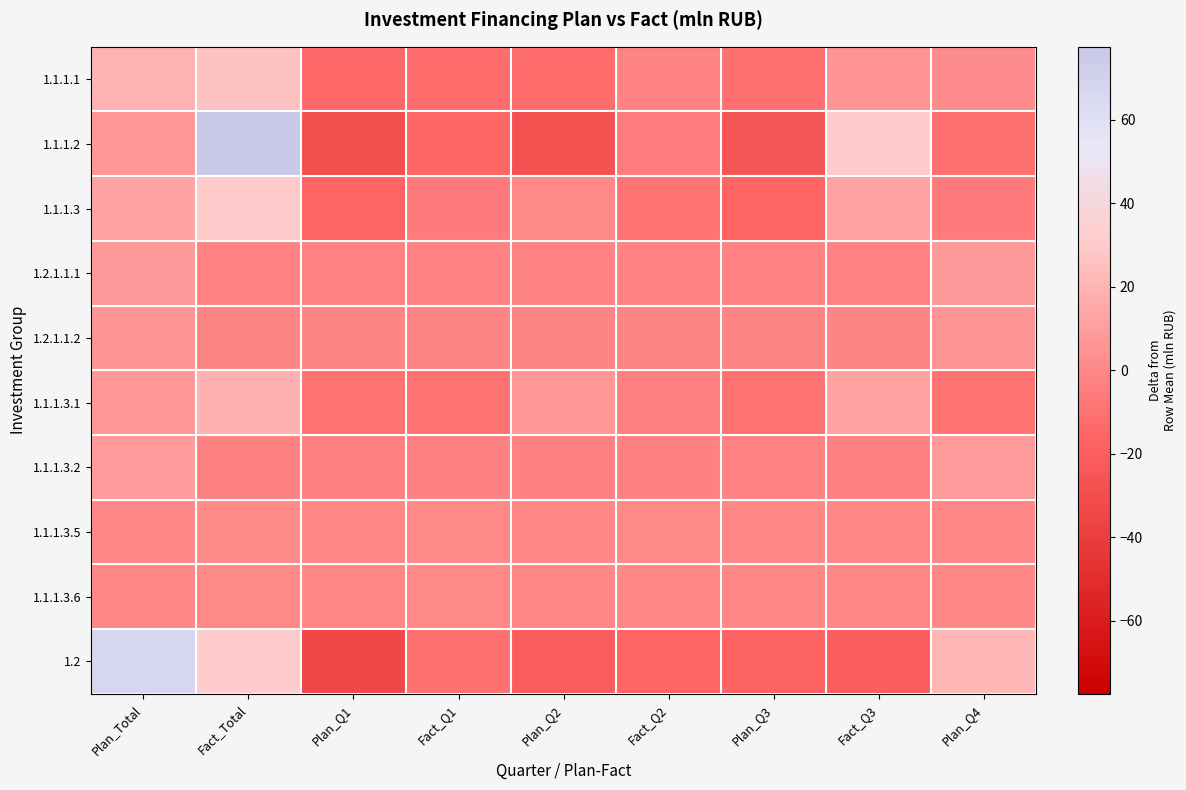

Reading left to right, extract all data points from this chart.

1.1.1.1: Plan_Total=18.8	Fact_Total=26.1	Plan_Q1=-14.3	Fact_Q1=-12.2	Plan_Q2=-12.4	Fact_Q2=-2.0	Plan_Q3=-10.6	Fact_Q3=4.3	Plan_Q4=2.3
1.1.1.2: Plan_Total=6.8	Fact_Total=77.5	Plan_Q1=-29.7	Fact_Q1=-15.3	Plan_Q2=-27.7	Fact_Q2=-5.3	Plan_Q3=-25.6	Fact_Q3=30.7	Plan_Q4=-11.4
1.1.1.3: Plan_Total=11.6	Fact_Total=30.7	Plan_Q1=-16.9	Fact_Q1=-5.7	Plan_Q2=0.5	Fact_Q2=-9.5	Plan_Q3=-16.5	Fact_Q3=12.0	Plan_Q4=-6.2
1.2.1.1.1: Plan_Total=7.6	Fact_Total=-2.2	Plan_Q1=-2.2	Fact_Q1=-2.2	Plan_Q2=-2.2	Fact_Q2=-2.2	Plan_Q3=-2.2	Fact_Q3=-2.2	Plan_Q4=7.6
1.2.1.1.2: Plan_Total=5.6	Fact_Total=-1.6	Plan_Q1=-1.6	Fact_Q1=-1.6	Plan_Q2=-1.6	Fact_Q2=-1.6	Plan_Q3=-1.6	Fact_Q3=-1.6	Plan_Q4=5.6
1.1.1.3.1: Plan_Total=7.2	Fact_Total=18.2	Plan_Q1=-10.2	Fact_Q1=-10.2	Plan_Q2=7.2	Fact_Q2=-3.7	Plan_Q3=-10.2	Fact_Q3=11.7	Plan_Q4=-10.2
1.1.1.3.2: Plan_Total=8.7	Fact_Total=-2.5	Plan_Q1=-2.5	Fact_Q1=-2.5	Plan_Q2=-2.5	Fact_Q2=-2.5	Plan_Q3=-2.0	Fact_Q3=-2.5	Plan_Q4=8.2
1.1.1.3.5: Plan_Total=-0.5	Fact_Total=1.8	Plan_Q1=-0.5	Fact_Q1=0.5	Plan_Q2=-0.5	Fact_Q2=0.5	Plan_Q3=-0.5	Fact_Q3=-0.2	Plan_Q4=-0.5
1.1.1.3.6: Plan_Total=-0.0	Fact_Total=0.1	Plan_Q1=-0.0	Fact_Q1=0.1	Plan_Q2=-0.0	Fact_Q2=-0.0	Plan_Q3=-0.0	Fact_Q3=-0.0	Plan_Q4=-0.0
1.2: Plan_Total=67.2	Fact_Total=31.3	Plan_Q1=-33.7	Fact_Q1=-10.6	Plan_Q2=-21.7	Fact_Q2=-16.5	Plan_Q3=-17.0	Fact_Q3=-20.4	Plan_Q4=21.4